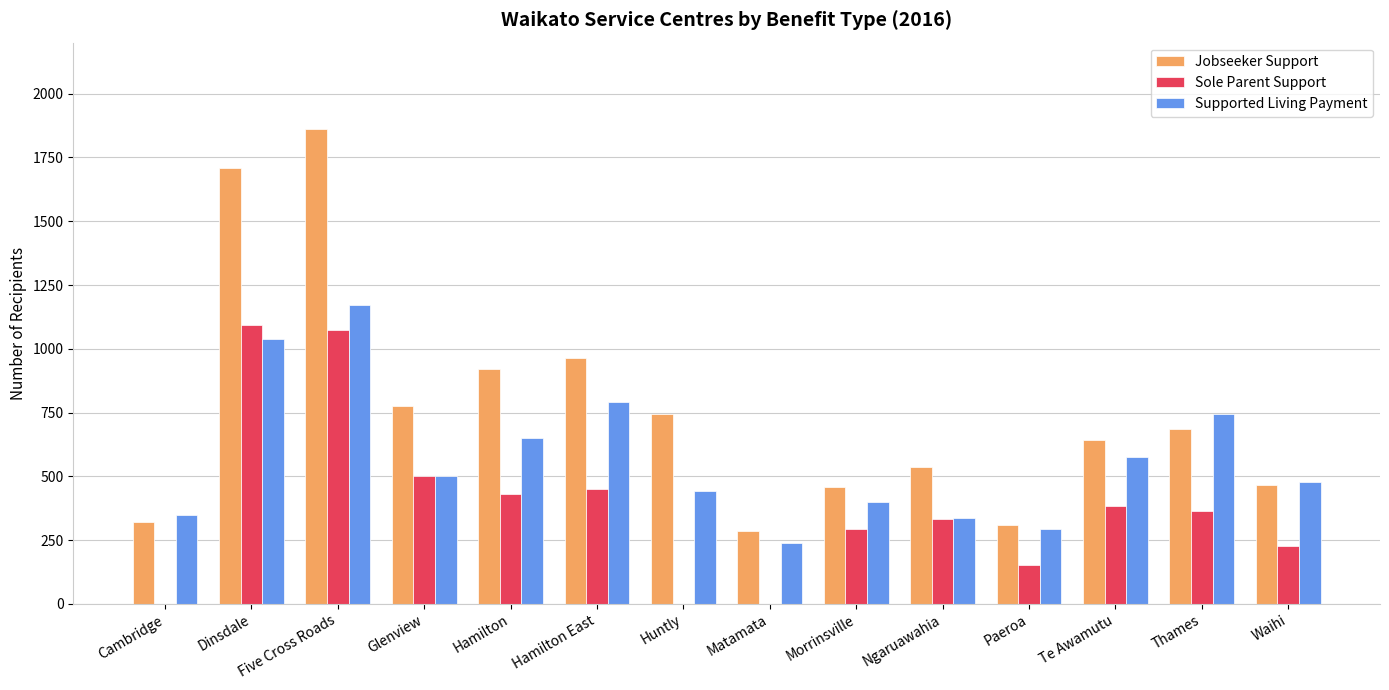

What value does the Sole Parent Support series have at Morrinsville?

294